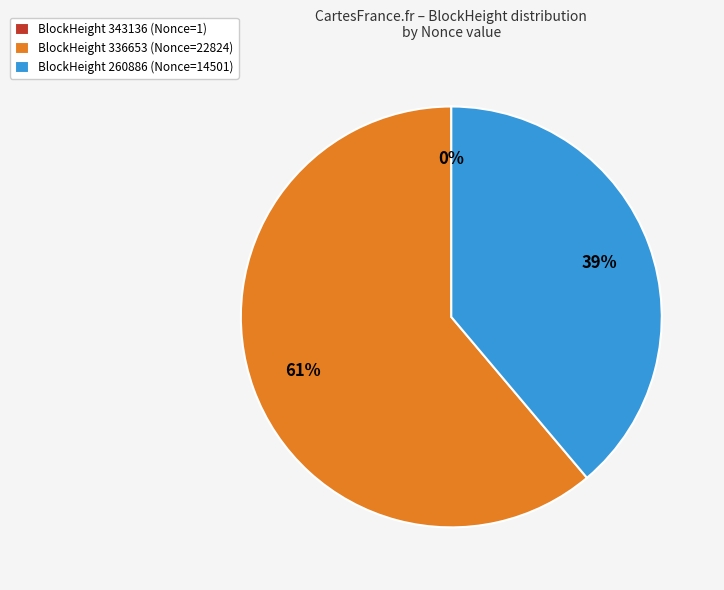

Is the sum of BlockHeight 260886 (Nonce=14501) and BlockHeight 336653 (Nonce=22824) greater than half?

Yes